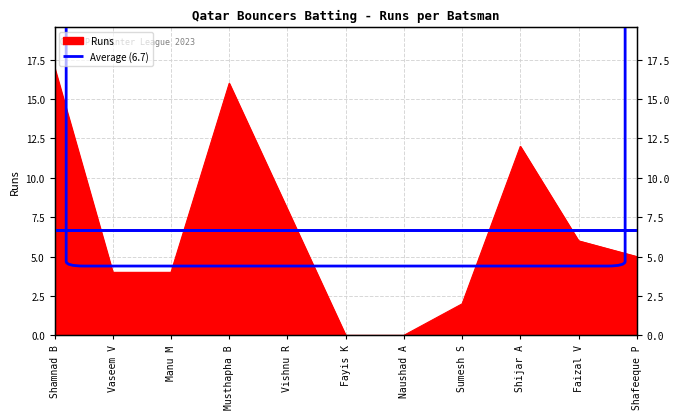

Rank the categories by value from lowest to highest.

Fayis K, Naushad A, Sumesh S, Vaseem V, Manu M, Shafeeque P, Faizal V, Vishnu R, Shijar A, Musthapha B, Shamnad B